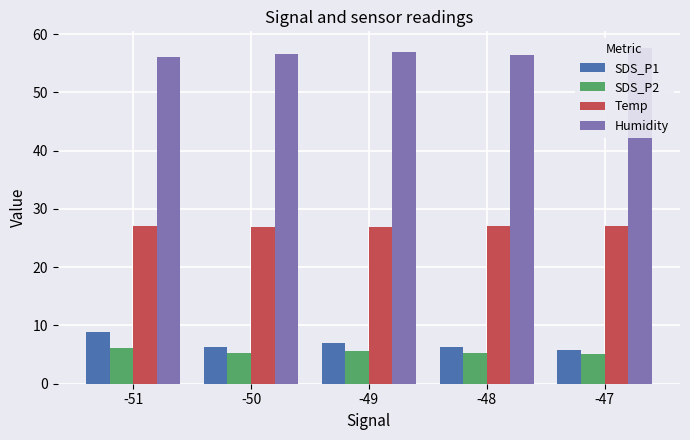

At which category is the sum across all series the highest?

-51